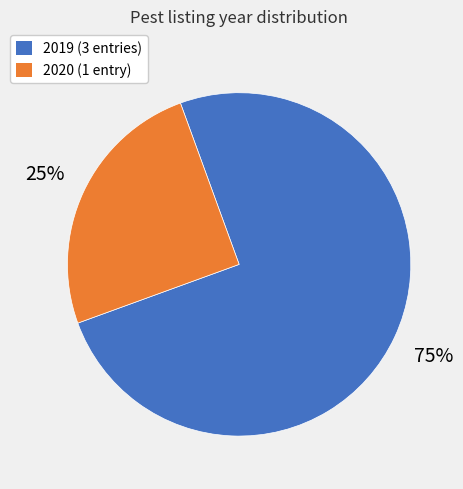

To the nearest percent, what is the difference between the largest and smallest slice percentages?

50%